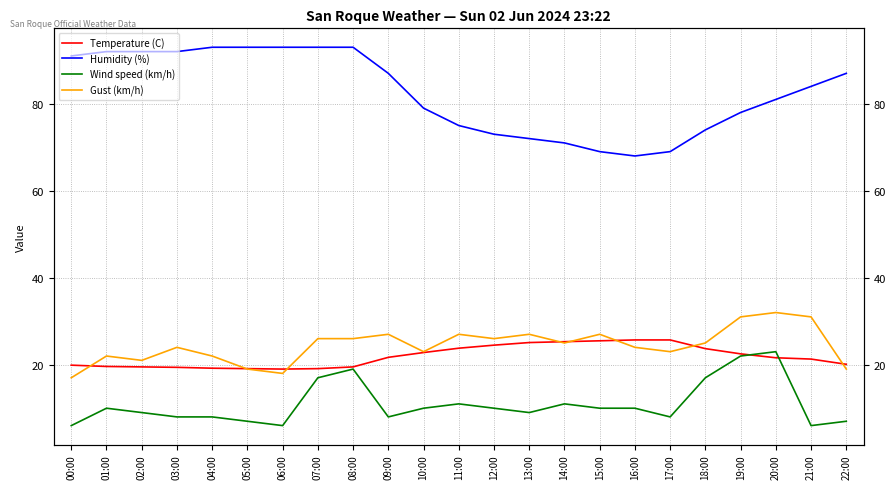

What is the difference between the Humidity (%) values at 07:00 and 14:00?

22.0